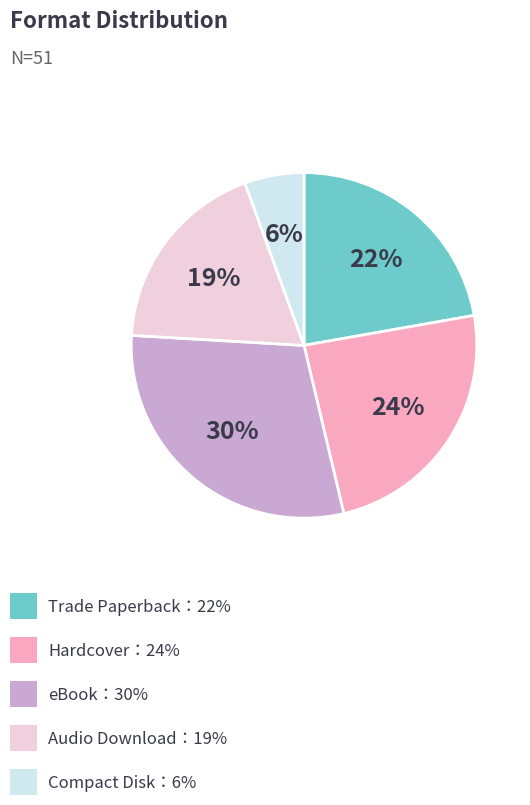

To the nearest percent, what is the difference between the largest and smallest slice percentages?

24%